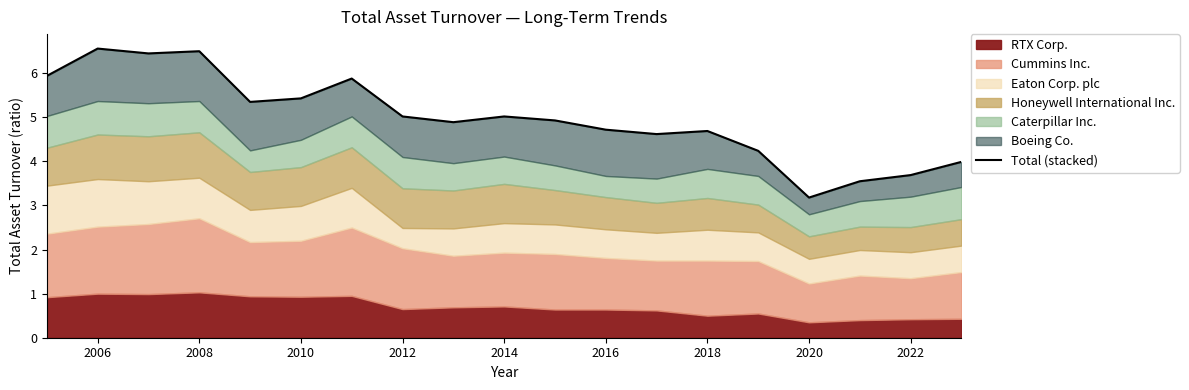

Does the chart have visible grid lines?

No